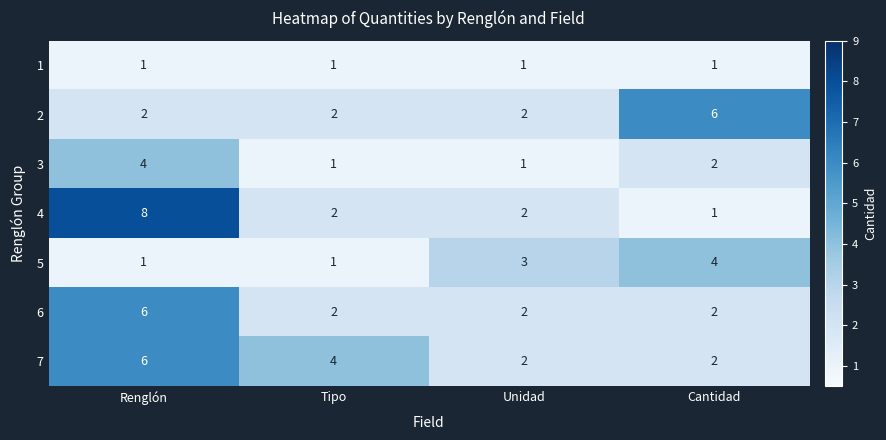

Reading left to right, transcribe all the data shown in this chart.

1: Renglón=1	Tipo=1	Unidad=1	Cantidad=1
2: Renglón=2	Tipo=2	Unidad=2	Cantidad=6
3: Renglón=4	Tipo=1	Unidad=1	Cantidad=2
4: Renglón=8	Tipo=2	Unidad=2	Cantidad=1
5: Renglón=1	Tipo=1	Unidad=3	Cantidad=4
6: Renglón=6	Tipo=2	Unidad=2	Cantidad=2
7: Renglón=6	Tipo=4	Unidad=2	Cantidad=2